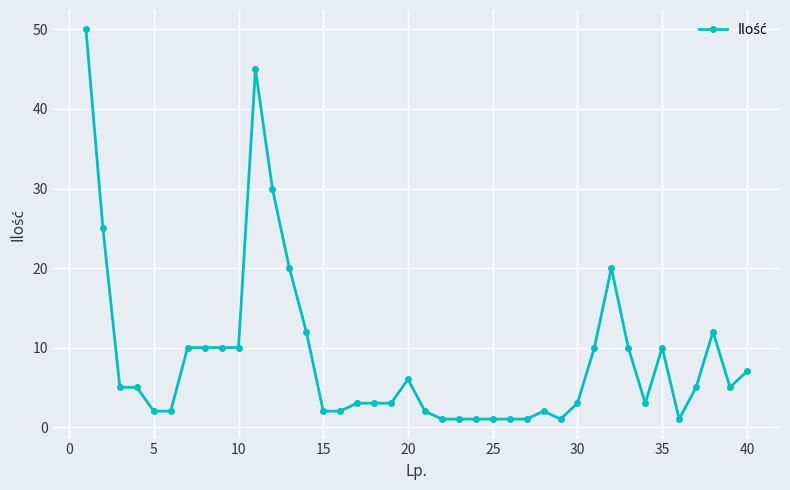

What is the value of the 14th point from the left?

12